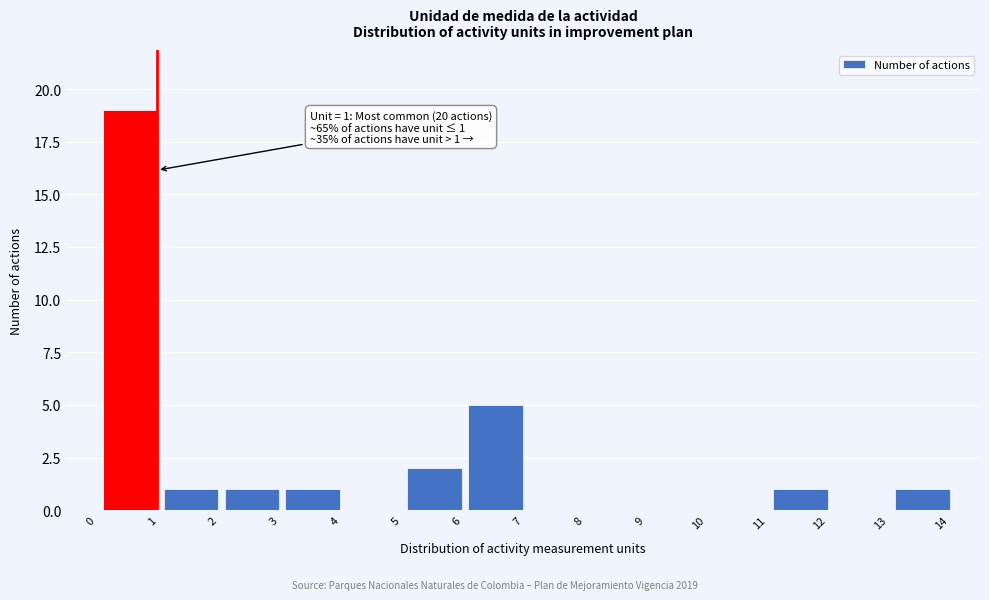

Reading left to right, extract all data points from this chart.

0=0	1=19	2=1	3=1	4=1	5=0	6=2	7=5	8=0	9=0	10=0	11=0	12=1	13=0	14=1